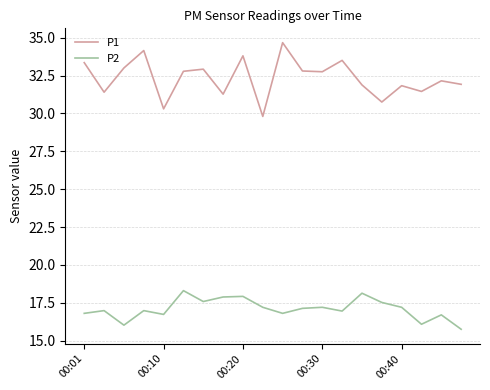

Which series has the largest total across all categories?

P1